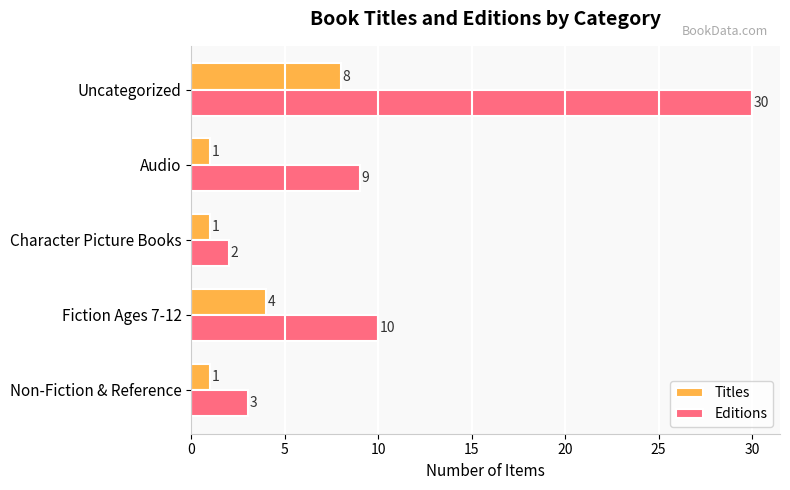

Between Fiction Ages 7-12 and Character Picture Books, which series saw the biggest shift?

Editions